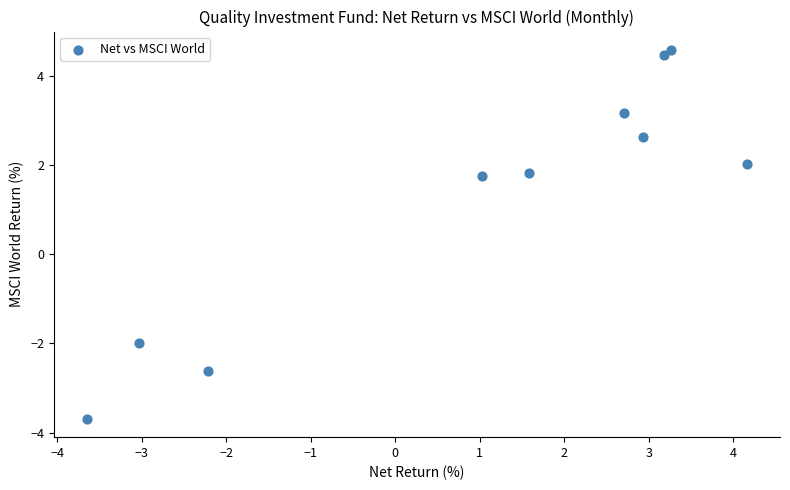

What is the range of X values (max minus min)?

7.8